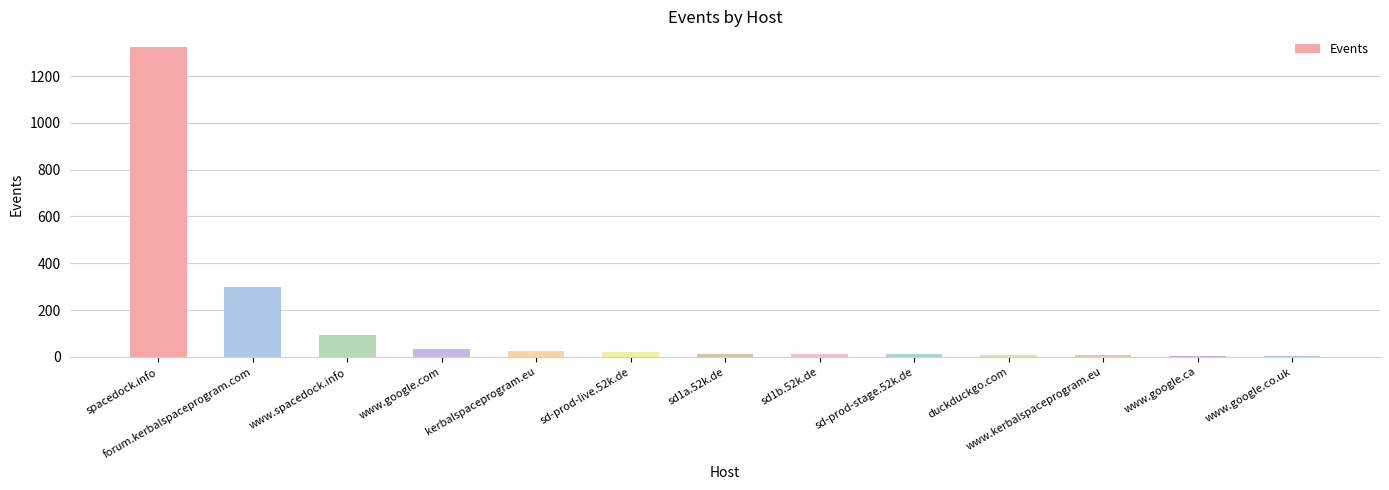

Which category has the highest value across all series?

spacedock.info